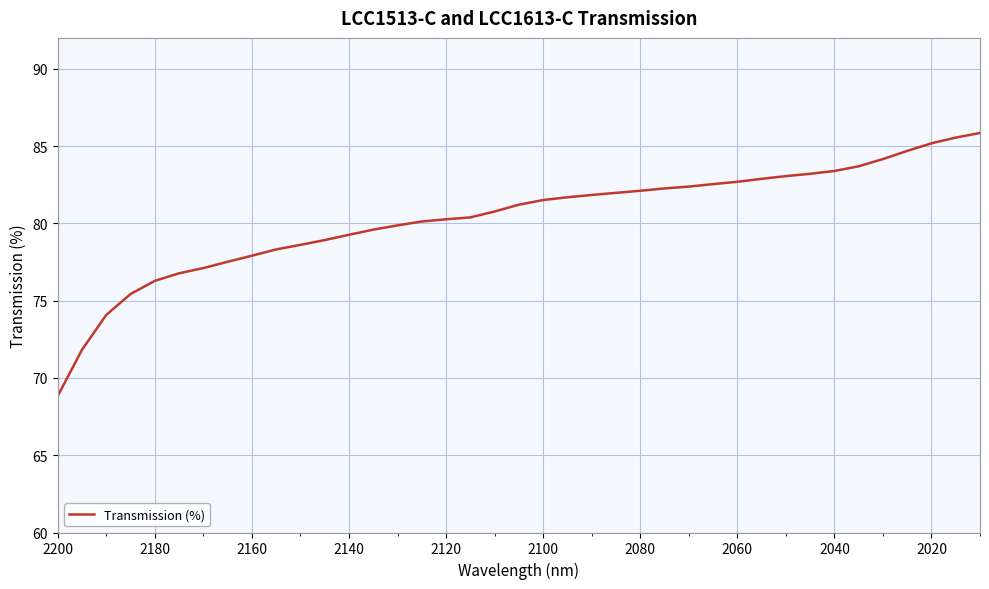

Reading right to left, list all the values displayed in this chart.

85.8	85.5	85.2	84.7	84.2	83.7	83.4	83.2	83.1	82.9	82.7	82.5	82.4	82.3	82.1	82.0	81.8	81.7	81.5	81.2	80.8	80.4	80.3	80.1	79.9	79.6	79.3	78.9	78.6	78.3	77.9	77.5	77.1	76.8	76.3	75.4	74.1	71.8	68.8